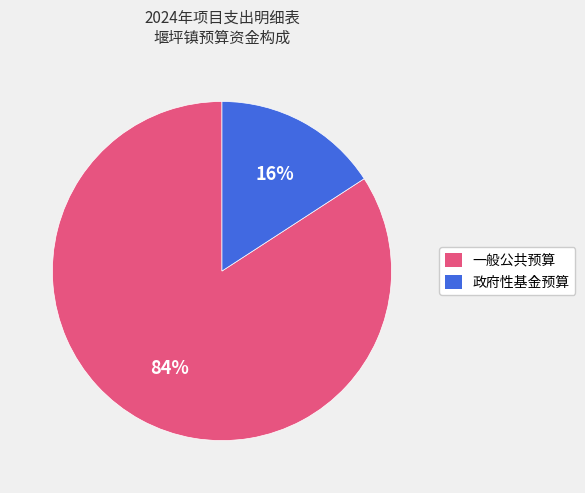

Which has a higher value, 政府性基金预算 or 一般公共预算?

一般公共预算